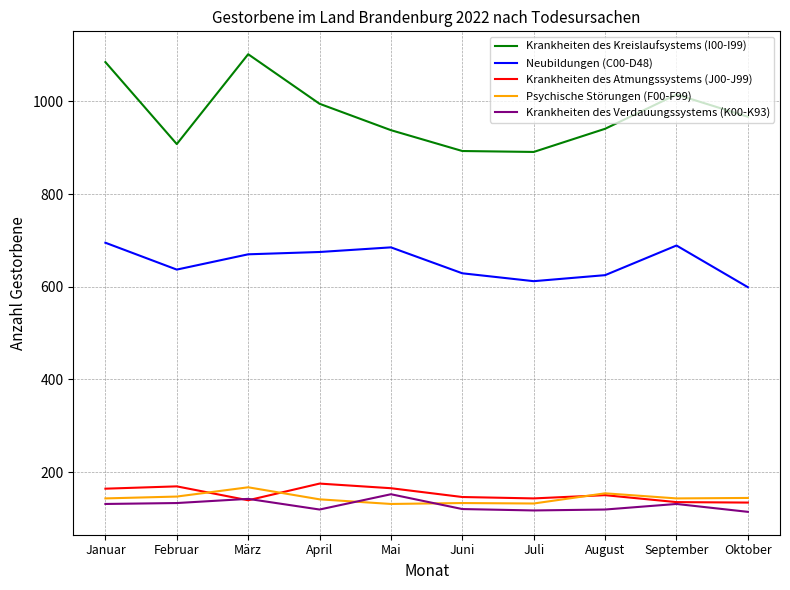

The Krankheiten des Atmungssystems (J00-J99) series shows 51 at März. True or false?

False